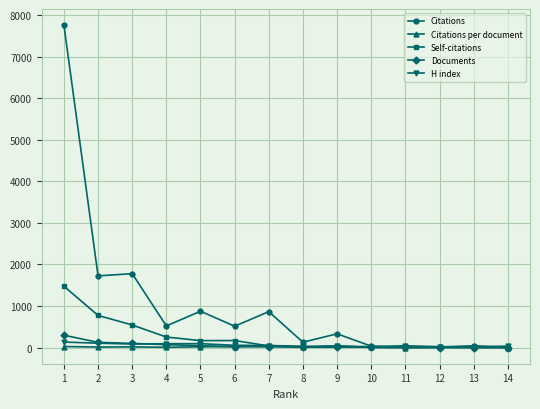

Which series has the widest spread of values?

Citations